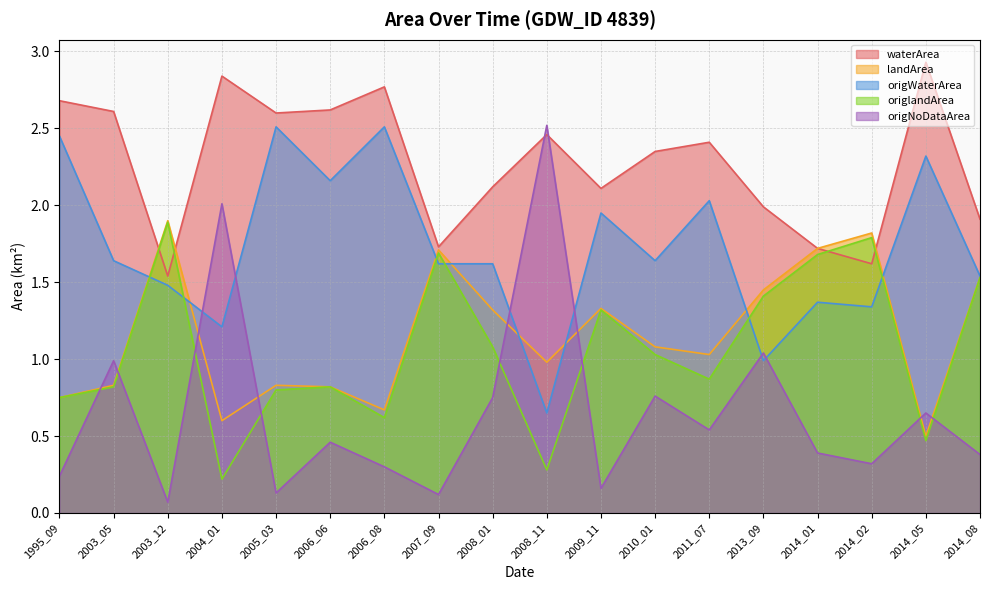

At how many categories does at least one series exceed 0?

18